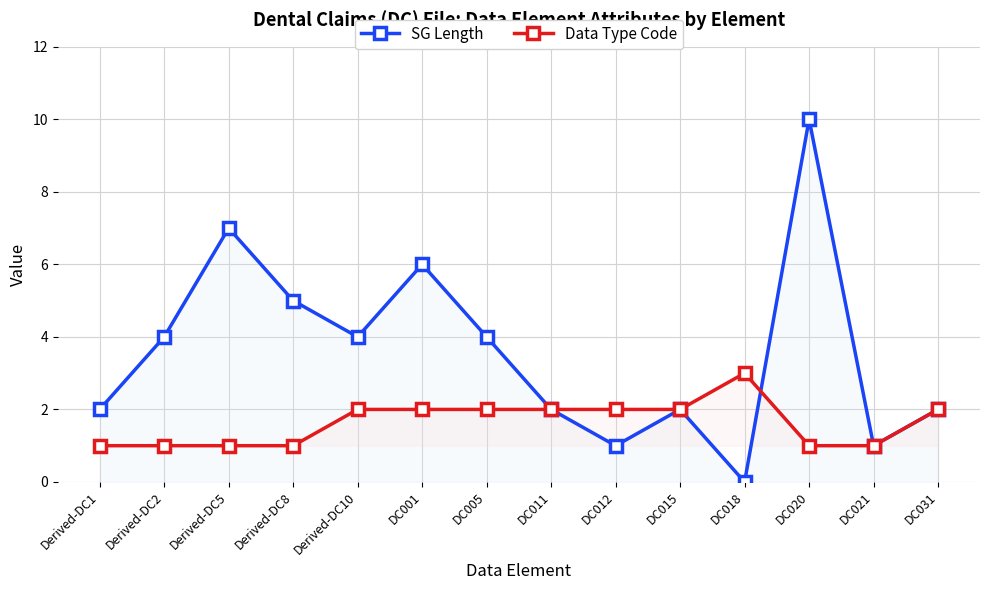

List the labels in order of Data Type Code value, smallest first.

Derived-DC1, Derived-DC2, Derived-DC5, Derived-DC8, DC020, DC021, Derived-DC10, DC001, DC005, DC011, DC012, DC015, DC031, DC018